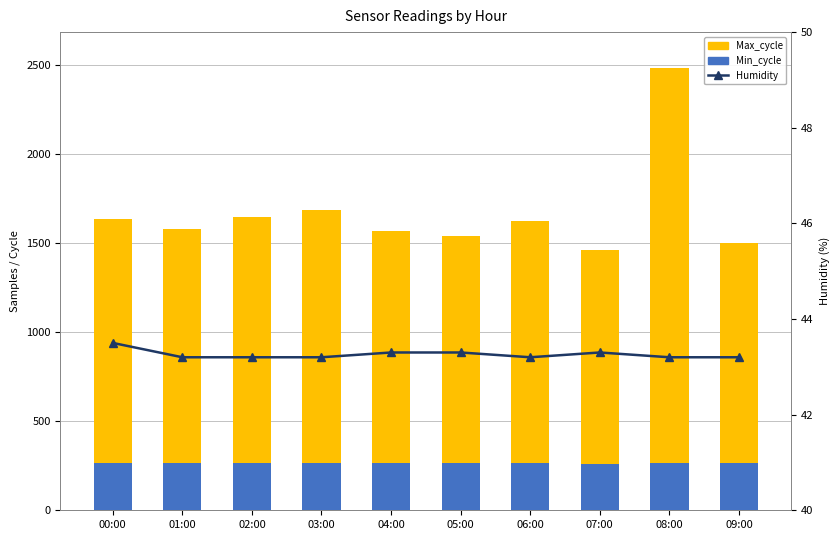

What is the maximum value for Min_cycle?

263.0